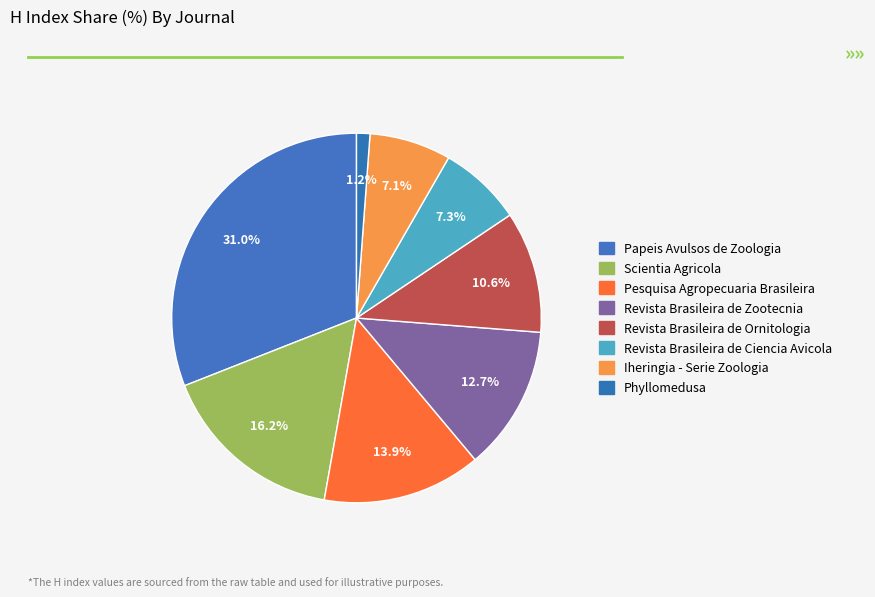

Count the number of slices in the pie.

8